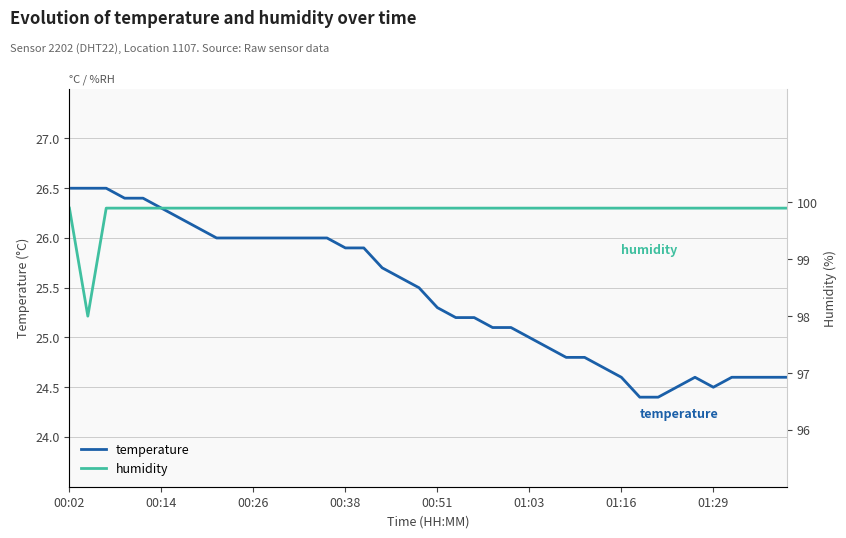

What are all the series names shown in the legend?

temperature, humidity